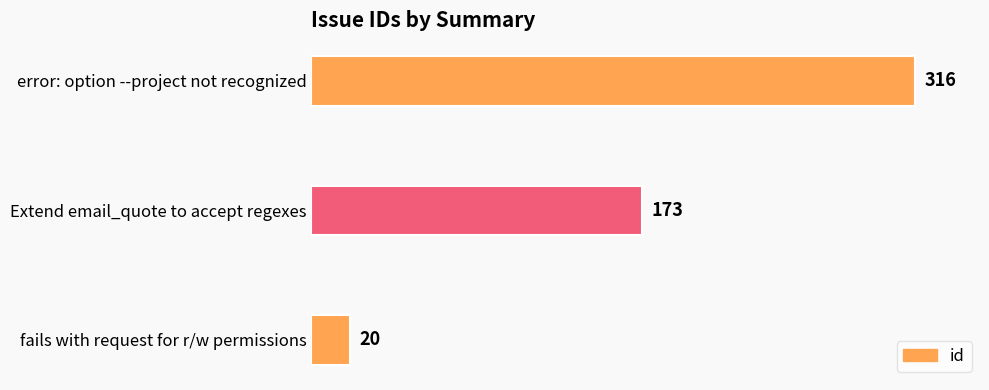

List the labels in order of value, smallest first.

fails with request for r/w permissions, Extend email_quote to accept regexes, error: option --project not recognized